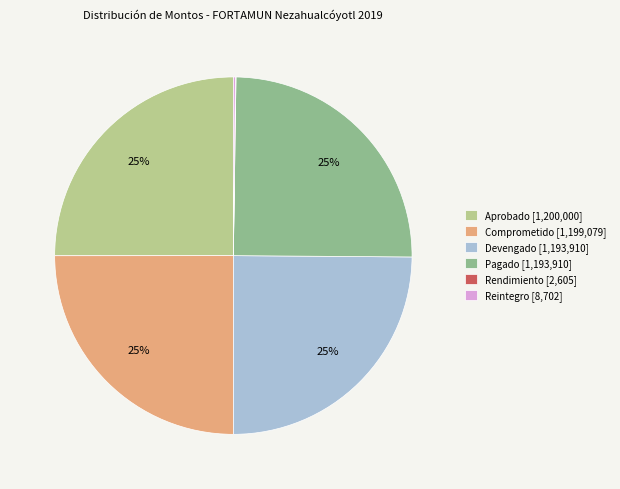

True or false: Devengado accounts for 34% of the total.

False